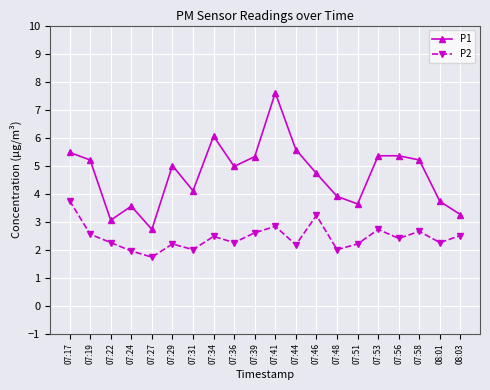

What position from the left is 07:58?

18